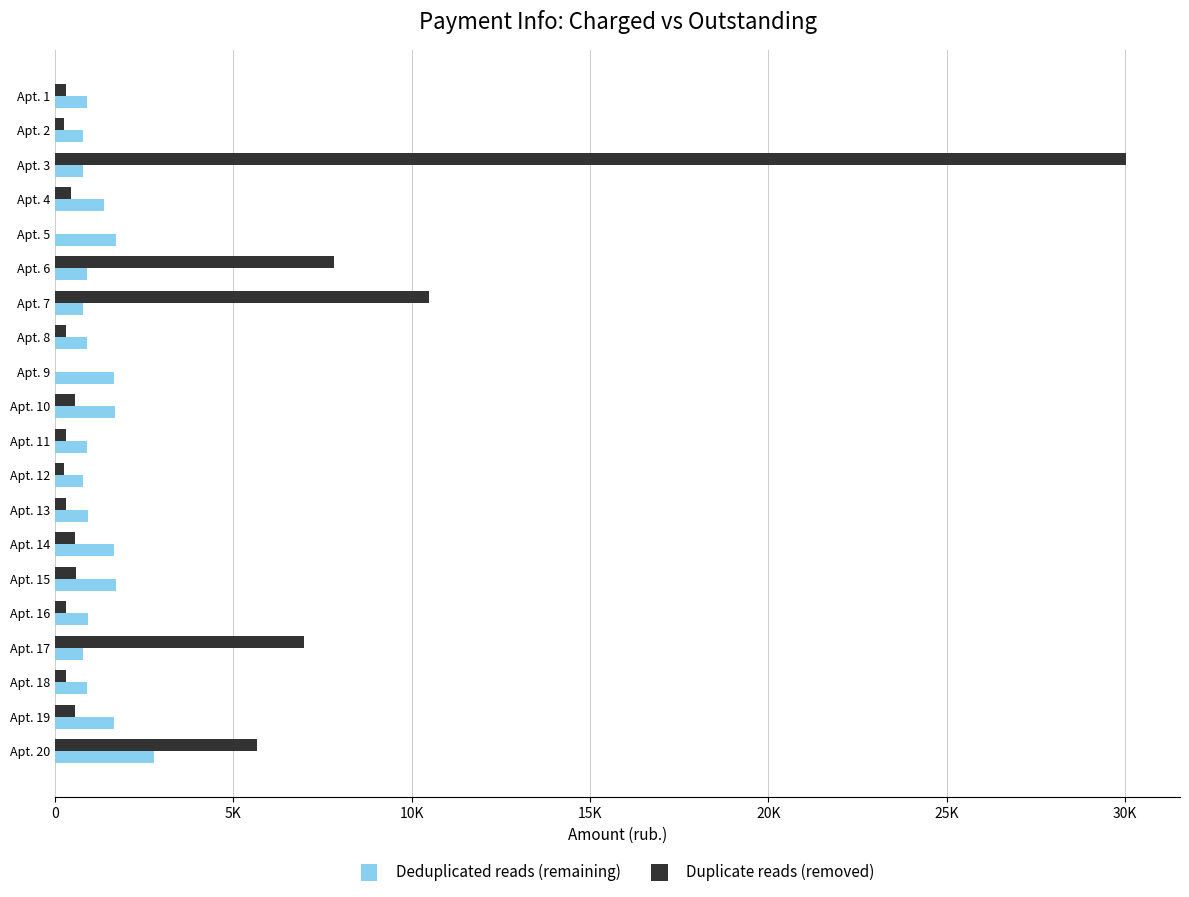

What are all the series names shown in the legend?

Deduplicated reads (remaining), Duplicate reads (removed)